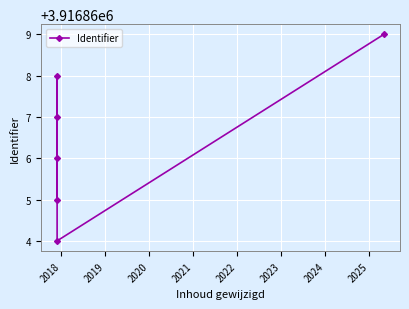

What is the minimum value shown in the chart?

3916864